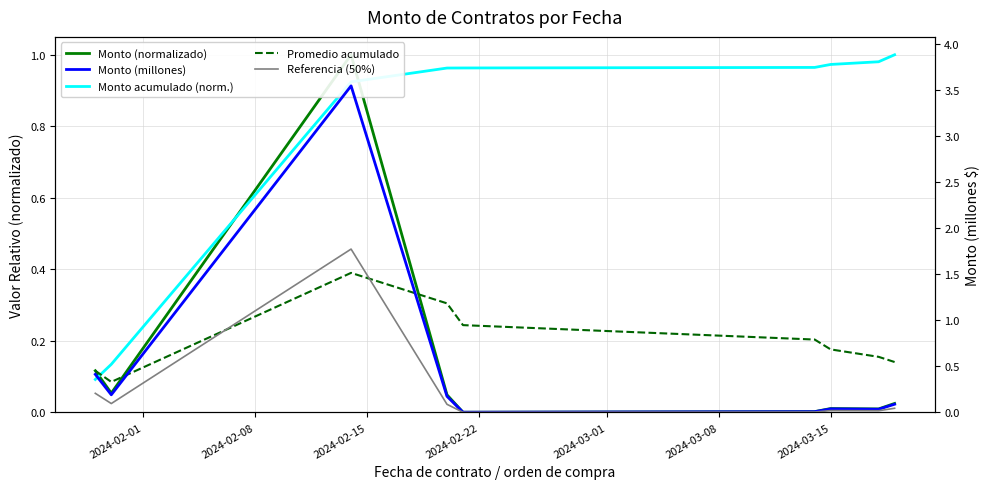

Between 2024-02-15 and 2024-03-01, which series saw the biggest shift?

Monto (millones)